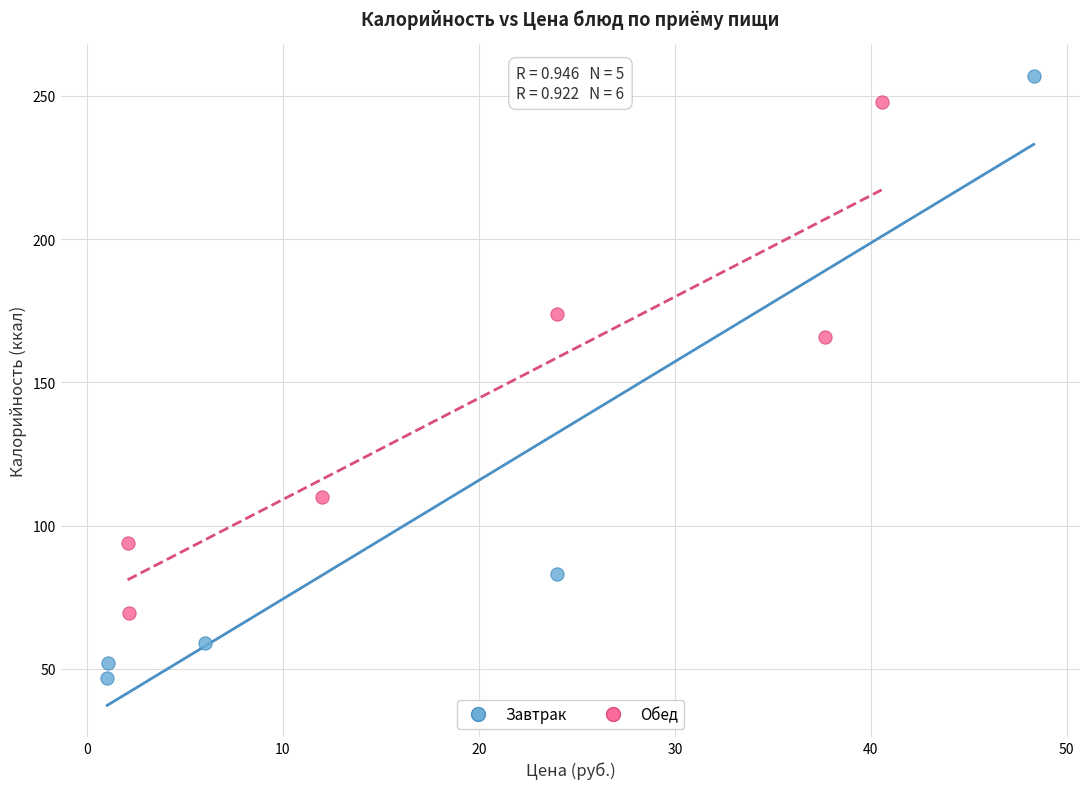

Which series has the widest spread of Y values?

Завтрак